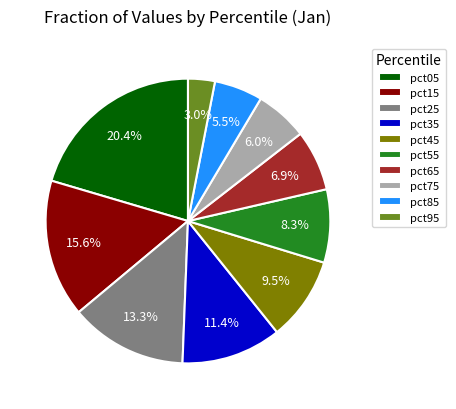

Does any single category account for the majority?

No